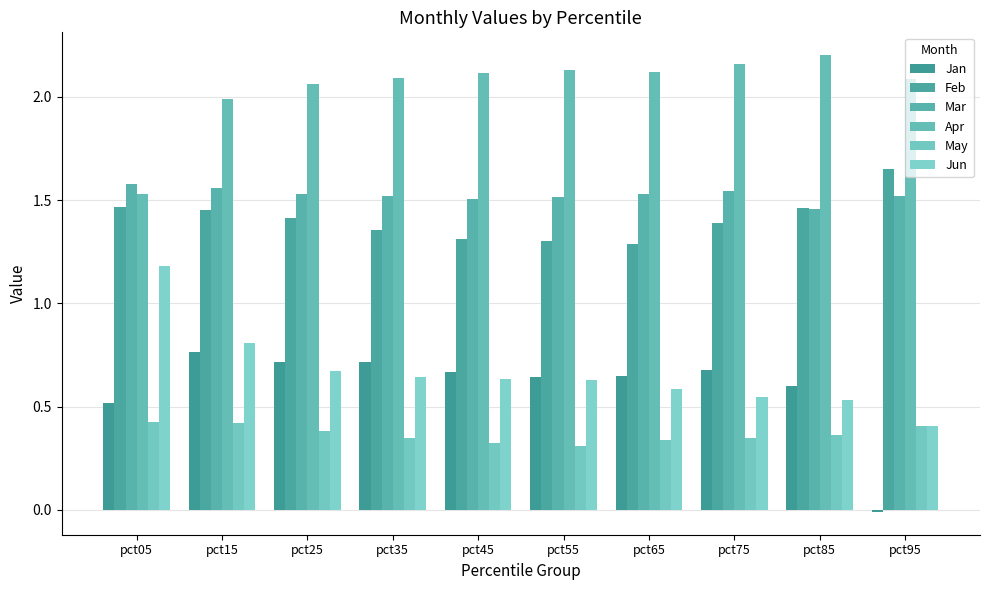

Where does the Jan series first go above 0?

pct05